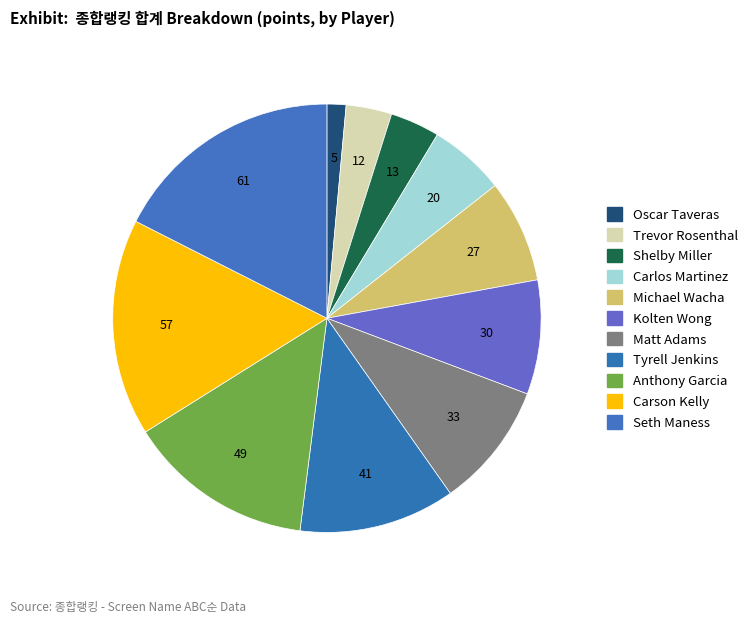

Count the number of slices in the pie.

11